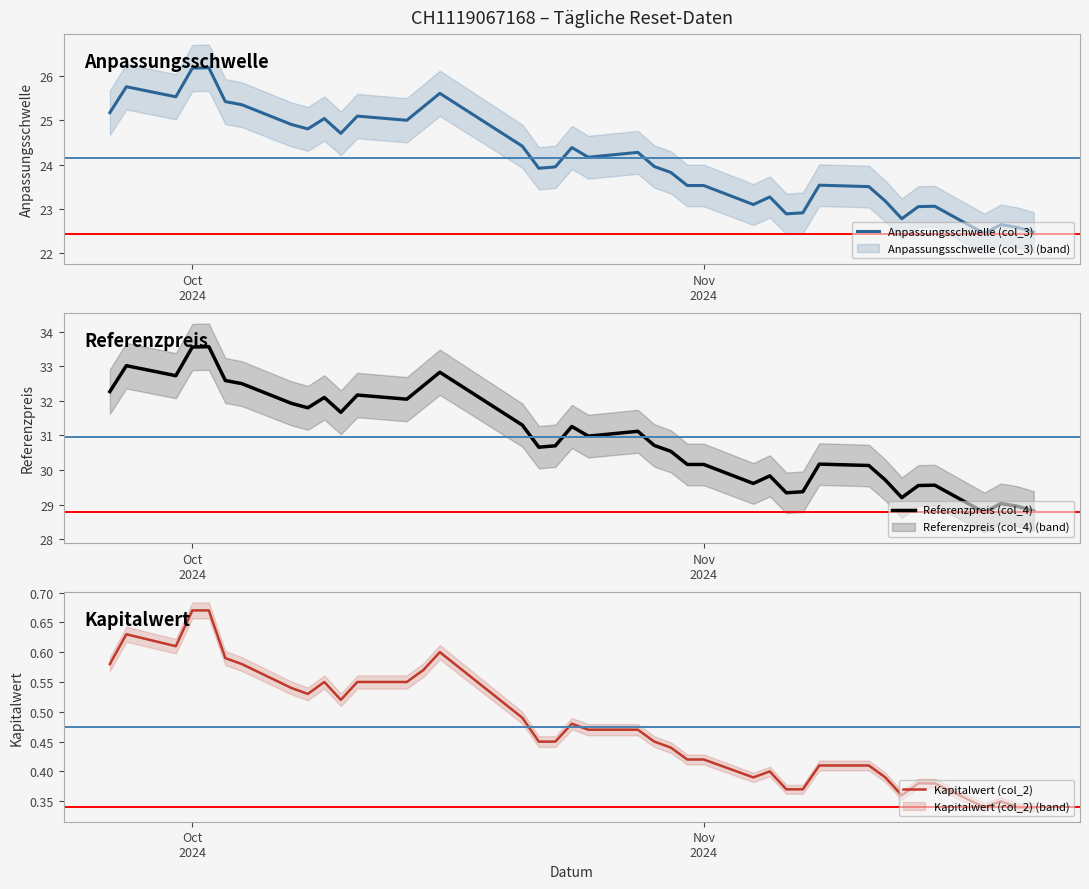

Rank the series by their average value, from lowest to highest.

Kapitalwert (col_2), Anpassungsschwelle (col_3), Referenzpreis (col_4)